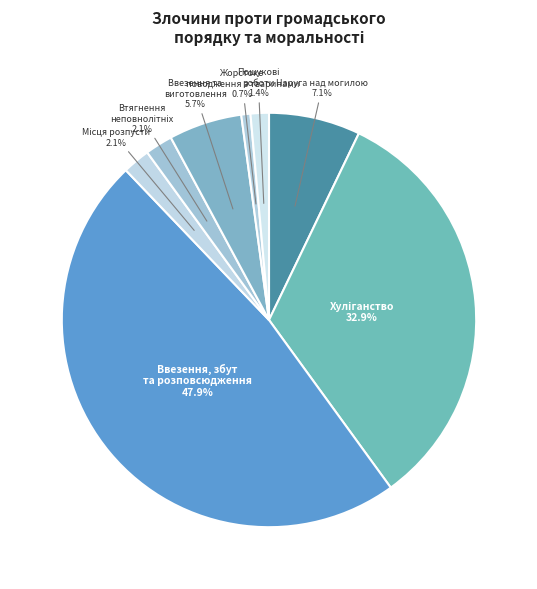

Rank the categories by value from lowest to highest.

Жорстоке поводження з тваринами, ст.299, Незаконне проведення пошукових робіт, Створення або утримання місць розпусти, Втягнення неповнолітніх у злочинну діяльність, Ввезення, виготовлення або розповсюдження, Наруга над могилою, ст.297, Хуліганство, ст.296, Ввезення, виготовлення, збут і розповсюдження